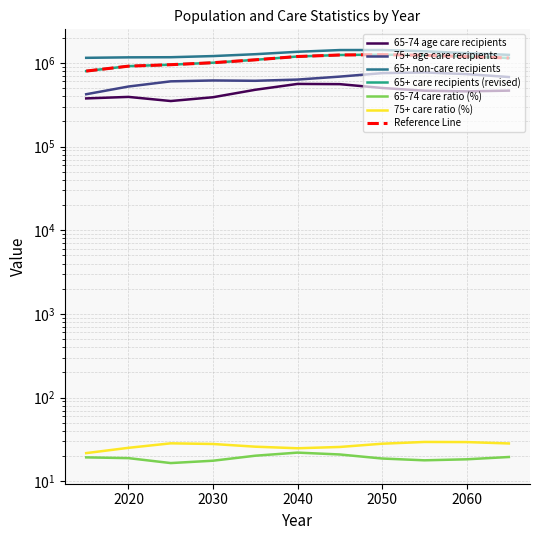

What is the value of the 65+ non-care recipients point at the 2nd from the left?

1166157.0